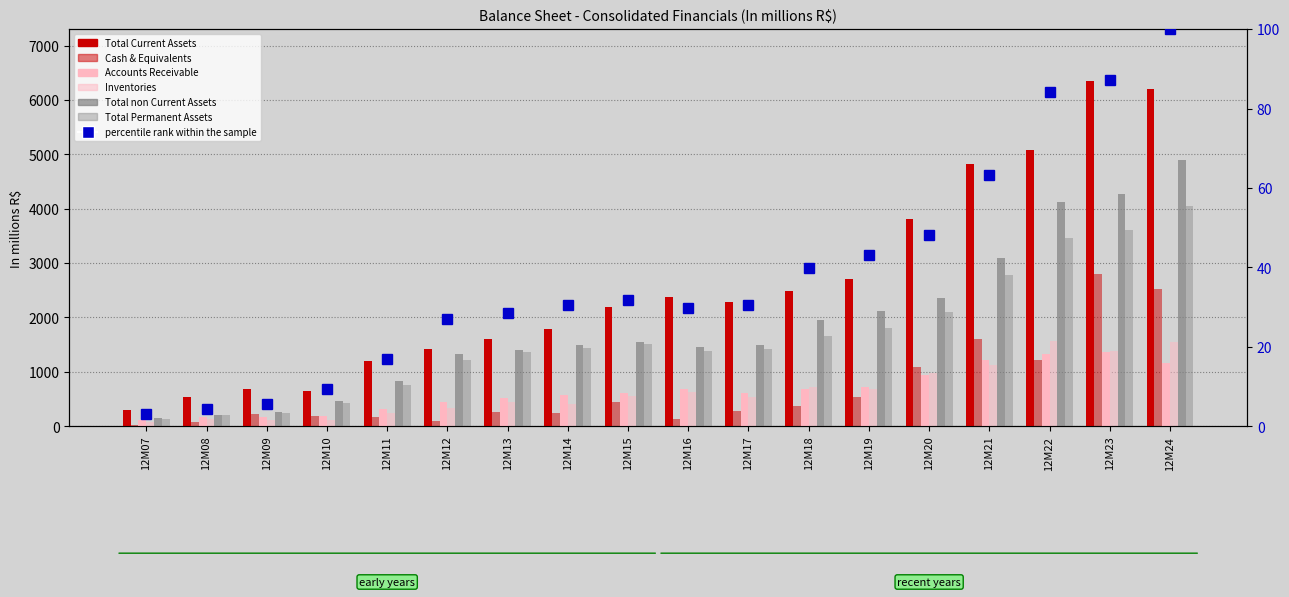

List the series in order of their peak value, highest first.

Total Current Assets, Total non Current Assets, Total Permanent Assets, Cash & Equivalents, Inventories, Accounts Receivable